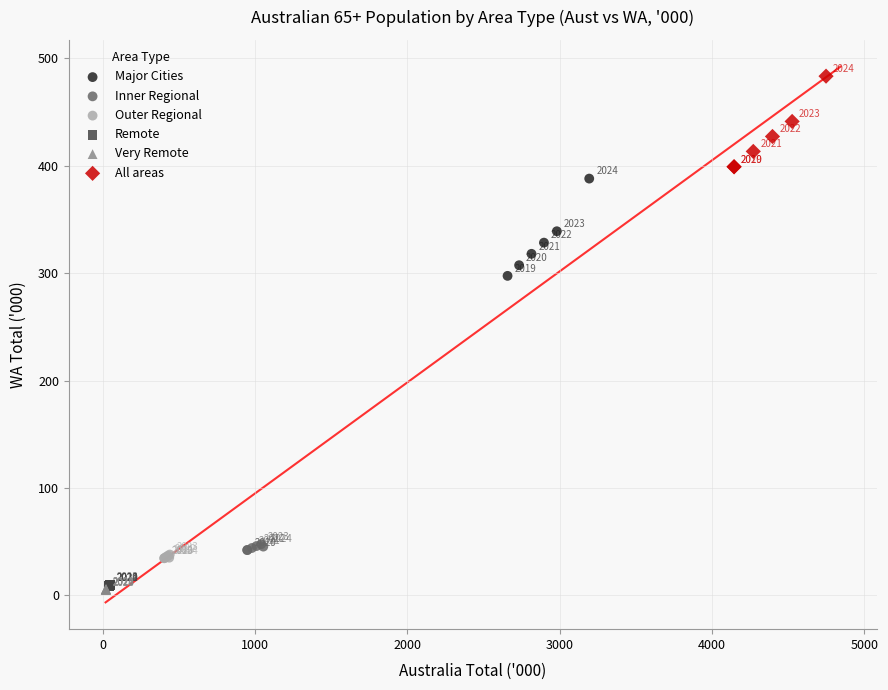

Which series has the largest Y range (max minus min)?

Major Cities